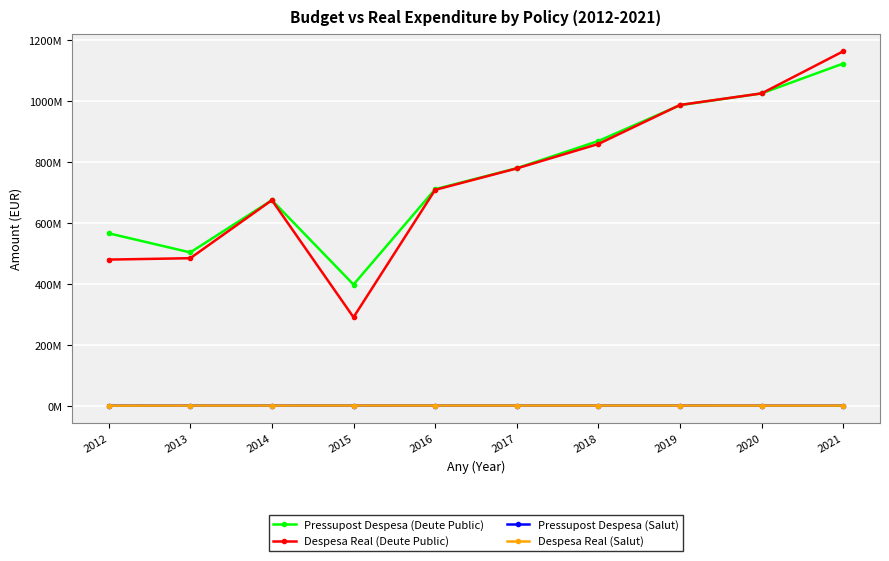

Is this an area chart (filled region under the line)?

No